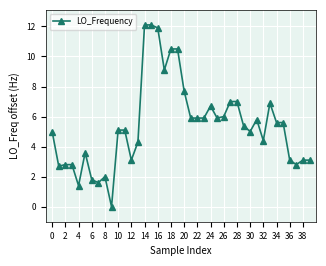

How many data points does each series have?

40